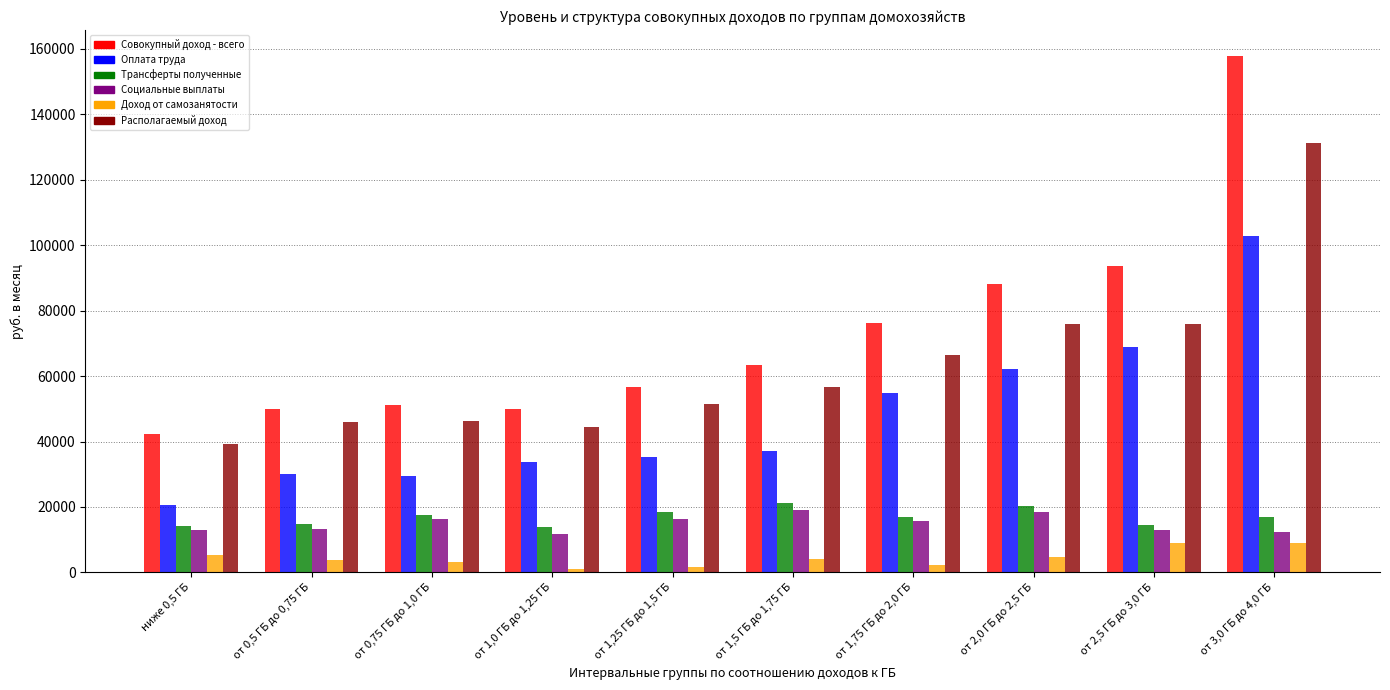

At which category is the sum across all series the highest?

от 3,0 ГБ до 4,0 ГБ